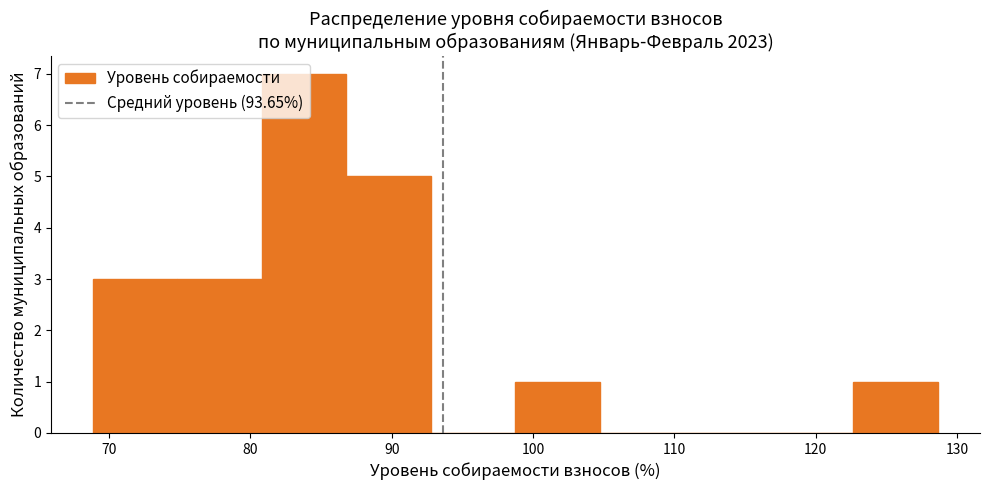

Reading left to right, list every bar in this chart as the range it spans on the x-axis followed by its height. Neither the bar edges nor the heights are printed on the chart, so give them approximately, as read against the axes.

69 to 75: 3
75 to 81: 3
81 to 87: 7
87 to 93: 5
93 to 99: 0
99 to 105: 1
105 to 111: 0
111 to 117: 0
117 to 123: 0
123 to 129: 1